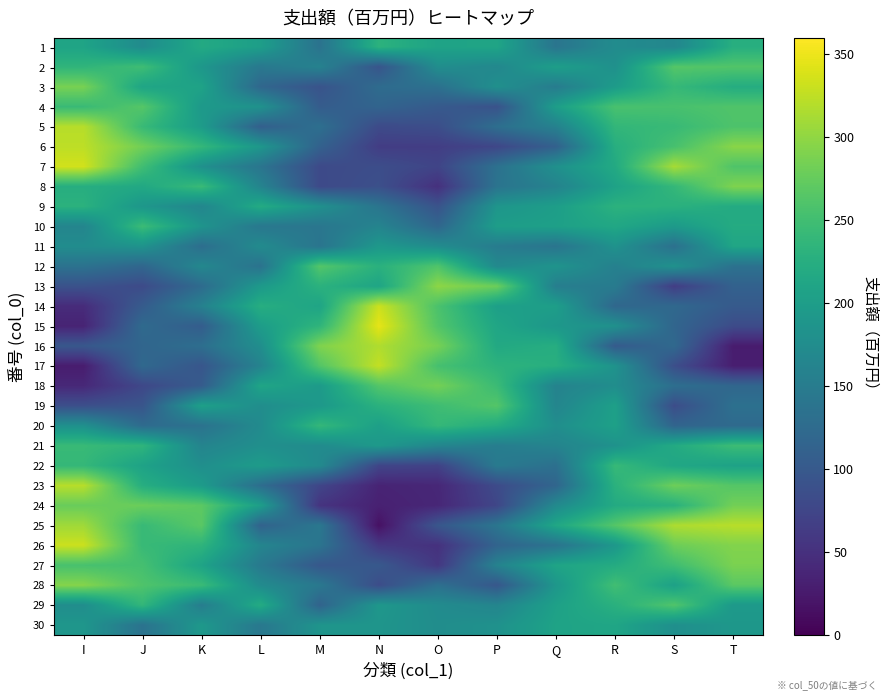

Reading left to right, transcribe all the data shown in this chart.

1: I=209.6	J=173.4	K=218.7	L=201.3	M=136.2	N=231.4	O=208.2	P=210.9	Q=139.8	R=174.6	S=166.0	T=226.1
2: I=235.8	J=248.7	K=190.6	L=144.8	M=159.5	N=94.3	O=176.8	P=167.9	Q=202.1	R=181.0	S=264.7	T=262.7
3: I=286.3	J=211.2	K=208.1	L=119.9	M=92.7	N=126.6	O=133.3	P=180.6	Q=150.3	R=197.7	S=240.9	T=222.7
4: I=244.3	J=265.1	K=193.8	L=183.5	M=104.9	N=115.9	O=101.6	P=91.4	Q=201.0	R=256.2	S=255.6	T=261.4
5: I=321.1	J=243.2	K=198.0	L=109.5	M=131.5	N=81.3	O=85.7	P=130.8	Q=158.3	R=237.9	S=243.2	T=259.8
6: I=324.0	J=282.7	K=239.3	L=190.7	M=112.2	N=65.1	O=65.7	P=76.4	Q=111.4	R=225.4	S=255.0	T=295.9
7: I=335.2	J=249.7	K=180.9	L=139.7	M=81.1	N=85.2	O=73.8	P=134.0	Q=181.1	R=218.5	S=312.4	T=261.1
8: I=224.5	J=216.5	K=243.9	L=162.2	M=80.5	N=88.0	O=50.3	P=138.3	Q=160.5	R=207.0	S=239.4	T=290.1
9: I=230.0	J=190.1	K=165.7	L=220.6	M=181.6	N=139.2	O=92.4	P=188.1	Q=200.9	R=230.4	S=229.2	T=220.4
10: I=163.5	J=246.3	K=186.5	L=144.0	M=141.3	N=162.6	O=119.1	P=200.8	Q=204.1	R=215.0	S=195.5	T=220.8
11: I=175.5	J=184.7	K=129.5	L=172.8	M=139.4	N=192.4	O=174.7	P=150.5	Q=139.1	R=183.8	S=133.0	T=212.3
12: I=135.8	J=119.0	K=167.8	L=136.0	M=264.2	N=228.9	O=261.3	P=169.6	Q=186.1	R=157.0	S=182.8	T=134.8
13: I=90.5	J=81.9	K=125.8	L=194.6	M=230.1	N=211.5	O=298.4	P=279.5	Q=153.5	R=149.8	S=64.8	T=112.0
14: I=45.1	J=103.6	K=158.3	L=224.9	M=210.5	N=331.7	O=257.7	P=202.9	Q=201.8	R=119.8	S=122.0	T=102.0
15: I=35.9	J=124.3	K=105.8	L=199.3	M=235.1	N=346.4	O=263.1	P=212.3	Q=190.7	R=181.5	S=117.7	T=82.5
16: I=97.9	J=117.9	K=130.4	L=177.8	M=290.8	N=316.8	O=285.7	P=217.6	Q=224.3	R=102.7	S=122.6	T=27.7
17: I=27.9	J=122.1	K=96.3	L=161.2	M=263.6	N=327.3	O=254.0	P=232.4	Q=225.8	R=184.7	S=86.4	T=30.2
18: I=40.9	J=77.9	K=104.2	L=211.5	M=195.9	N=263.8	O=284.1	P=245.5	Q=159.9	R=176.8	S=130.4	T=119.2
19: I=87.2	J=94.9	K=204.2	L=176.5	M=193.1	N=229.5	O=248.4	P=263.9	Q=164.5	R=203.9	S=84.2	T=133.1
20: I=180.8	J=126.0	K=135.5	L=173.2	M=239.3	N=203.4	O=239.8	P=221.8	Q=178.4	R=205.1	S=116.5	T=124.2
21: I=242.7	J=234.8	K=162.4	L=179.5	M=173.7	N=193.7	O=165.1	P=152.8	Q=162.6	R=183.2	S=219.2	T=246.8
22: I=240.0	J=207.4	K=178.5	L=197.3	M=171.6	N=75.0	O=70.9	P=147.7	Q=132.5	R=242.0	S=214.2	T=206.5
23: I=321.5	J=224.7	K=196.6	L=128.9	M=75.6	N=36.1	O=39.8	P=82.0	Q=118.1	R=229.7	S=280.3	T=264.5
24: I=277.4	J=279.0	K=269.1	L=201.3	M=54.0	N=33.3	O=39.3	P=76.3	Q=171.0	R=219.6	S=229.8	T=283.4
25: I=308.4	J=242.8	K=268.3	L=113.7	M=143.5	N=16.0	O=96.4	P=141.1	Q=213.9	R=264.9	S=316.0	T=321.2
26: I=331.5	J=242.7	K=234.3	L=164.3	M=139.1	N=59.5	O=51.1	P=115.6	Q=137.5	R=191.5	S=279.7	T=292.4
27: I=255.4	J=253.4	K=208.9	L=146.5	M=98.7	N=100.0	O=58.0	P=160.2	Q=210.1	R=221.3	S=249.2	T=288.1
28: I=293.9	J=260.6	K=244.6	L=172.7	M=144.4	N=84.0	O=132.2	P=97.9	Q=190.2	R=250.6	S=204.4	T=268.6
29: I=176.5	J=238.2	K=151.8	L=221.4	M=114.5	N=191.0	O=173.9	P=163.8	Q=204.8	R=228.6	S=262.0	T=193.6
30: I=189.7	J=136.3	K=192.5	L=144.5	M=187.0	N=187.8	O=176.3	P=182.4	Q=208.5	R=212.3	S=179.2	T=190.8